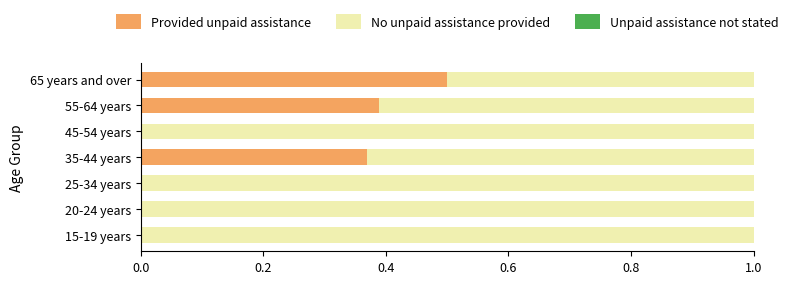

The Provided unpaid assistance series shows 0.3 at 25-34 years. True or false?

False